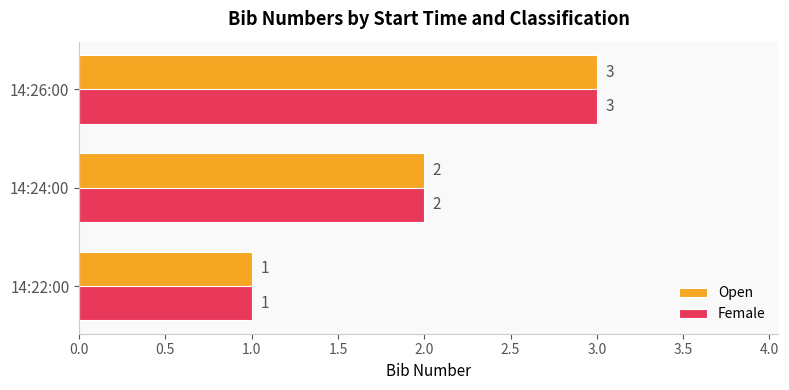

Is it true that Female equals 3 at 14:24:00?

False